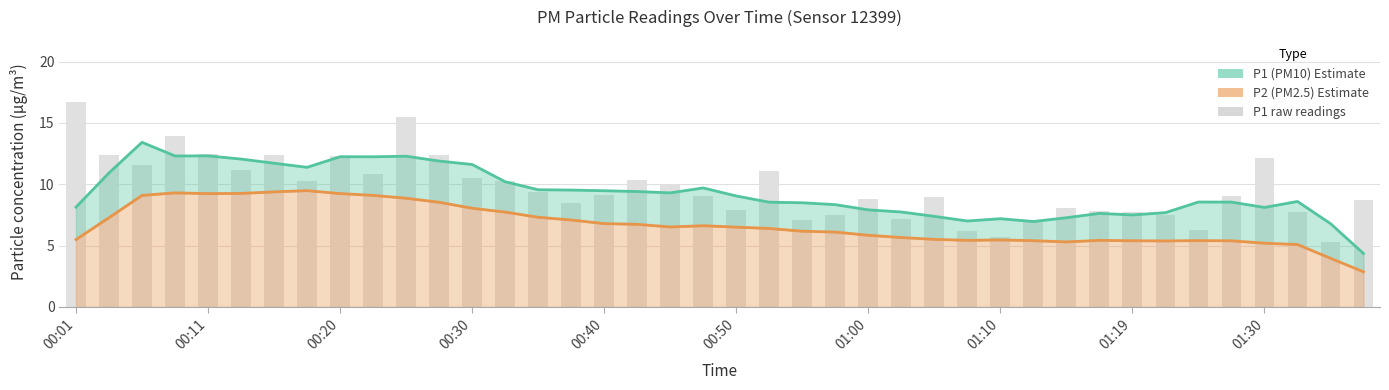

Approximately how many times larger is the value at 34 compared to 22?

0.9